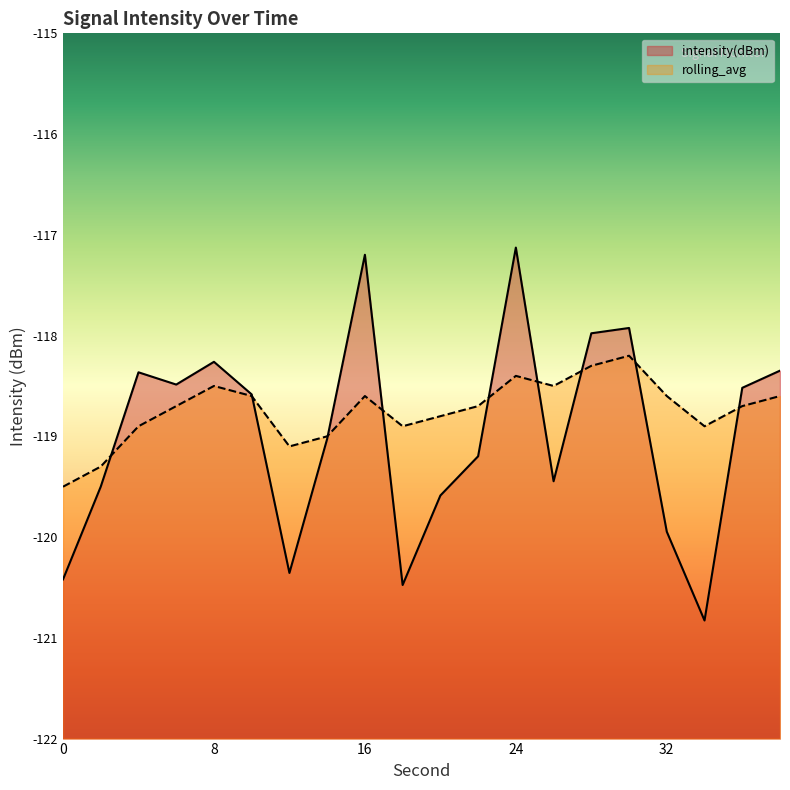

True or false: rolling_avg has more than 0 points higher than both neighbors.

True